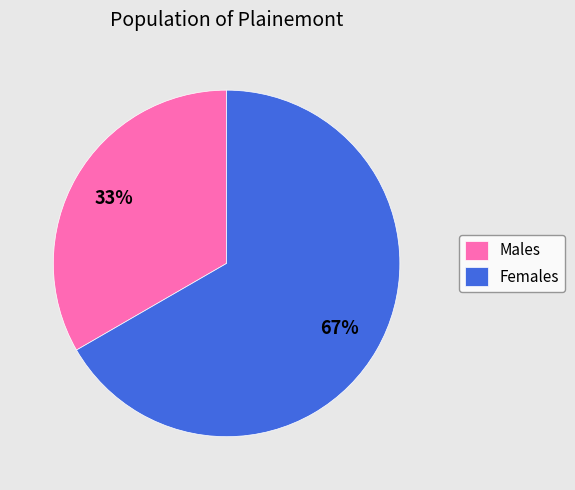

Which category has the biggest portion of the pie?

Females